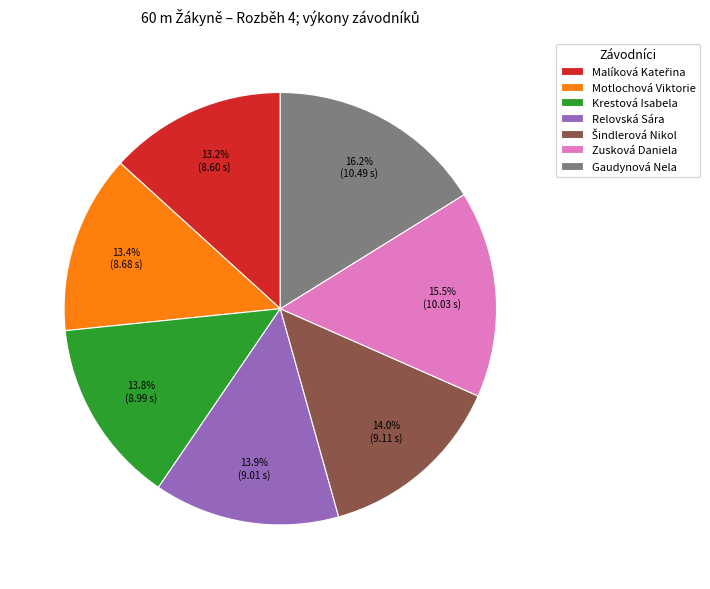

What percentage is NOT represented by Zusková Daniela?

84.5%